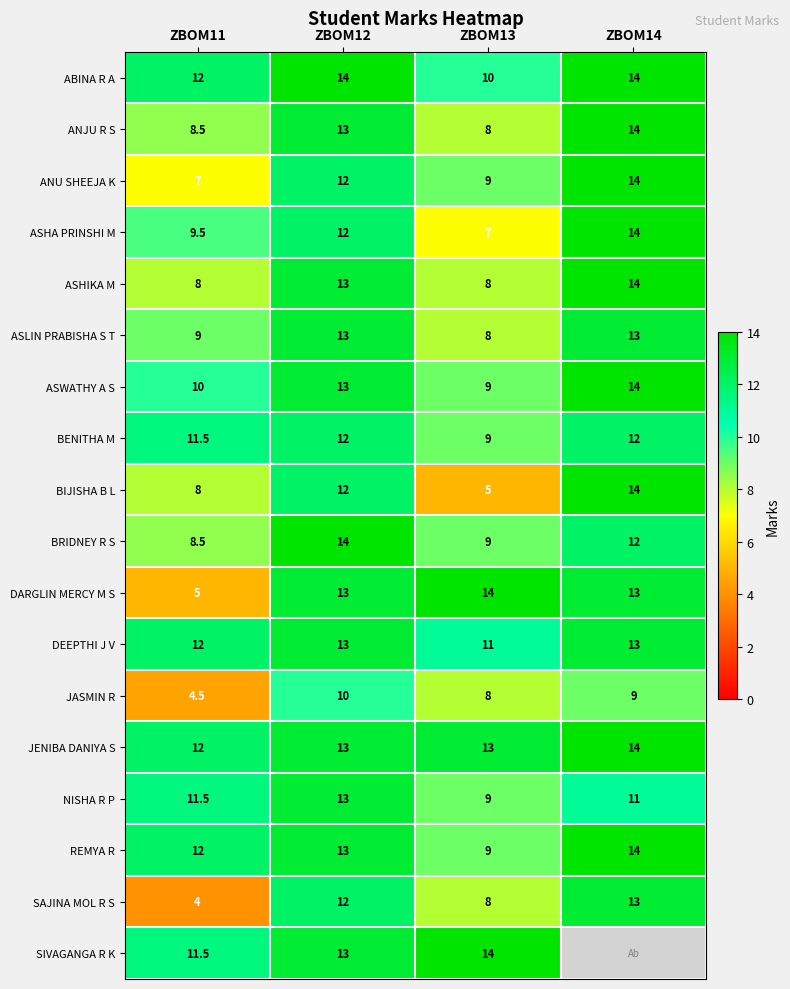

How many values in the ASHIKA M series are below 13?

2